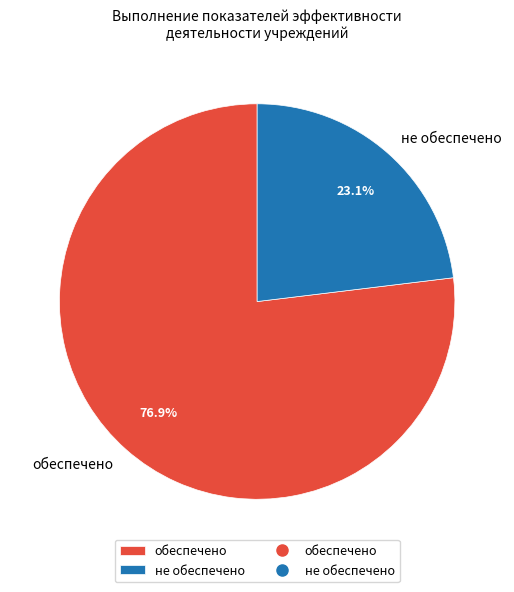

To the nearest percent, what percentage of the pie is не обеспечено?

23%